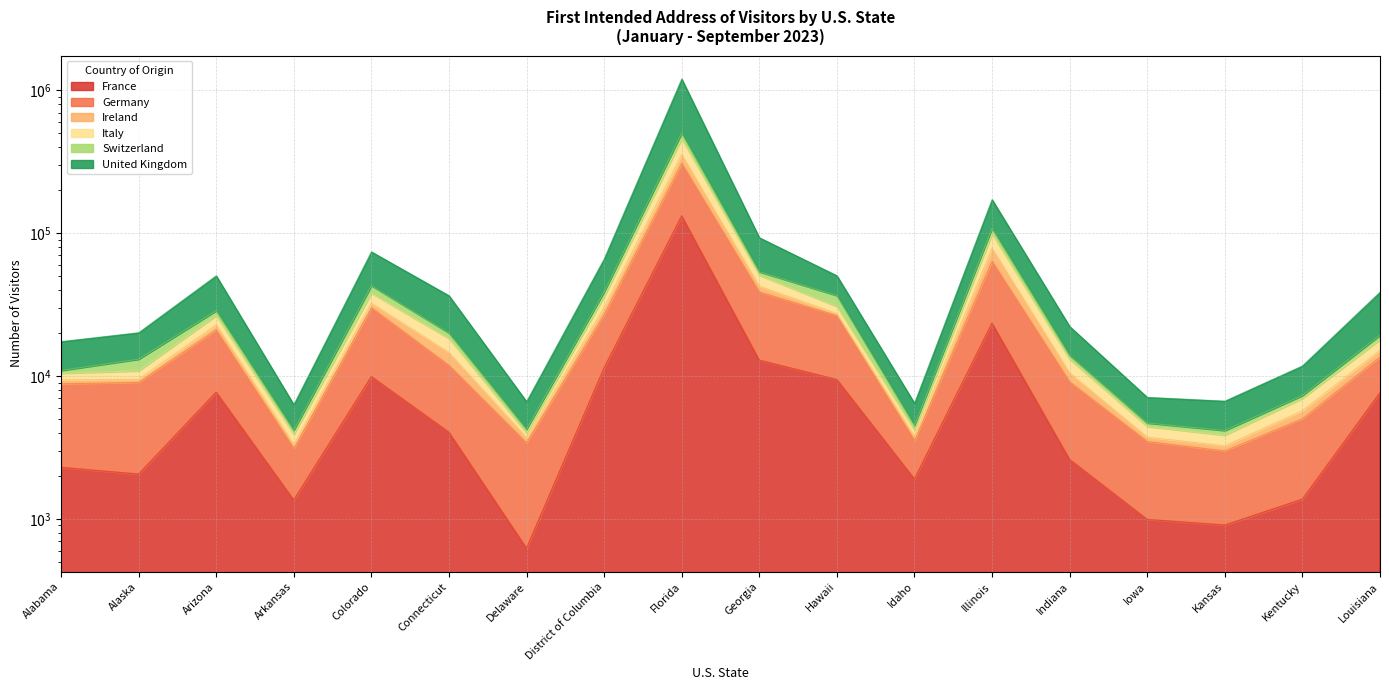

Between Hawaii and Georgia, which is larger?

Georgia